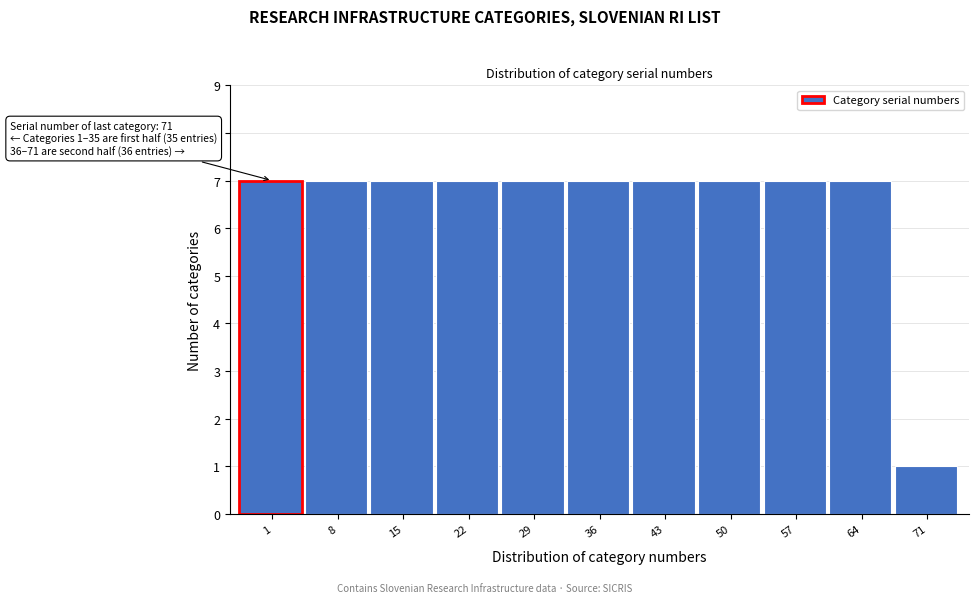

Reading left to right, list all the values displayed in this chart.

7	7	7	7	7	7	7	7	7	7	1